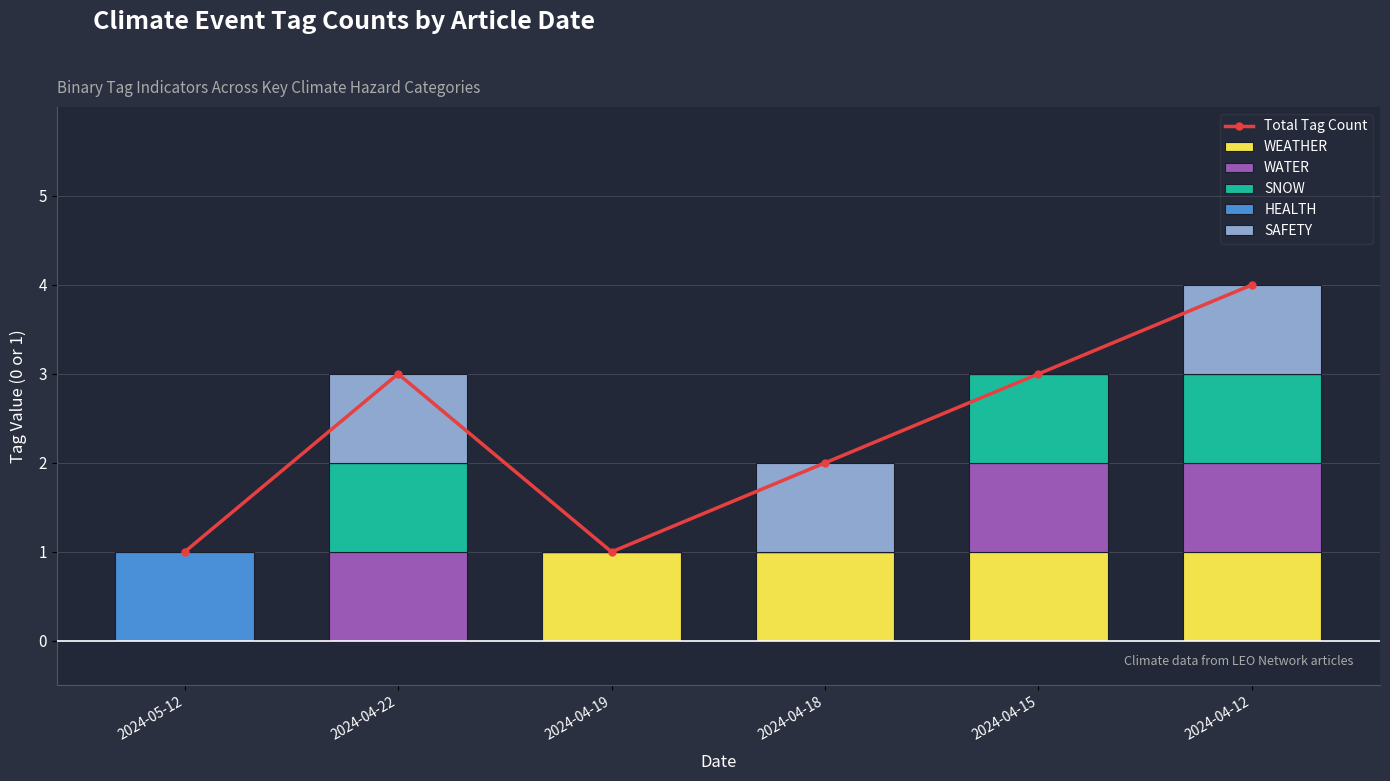

What is the difference between the maximum and minimum values in the SAFETY series?

1